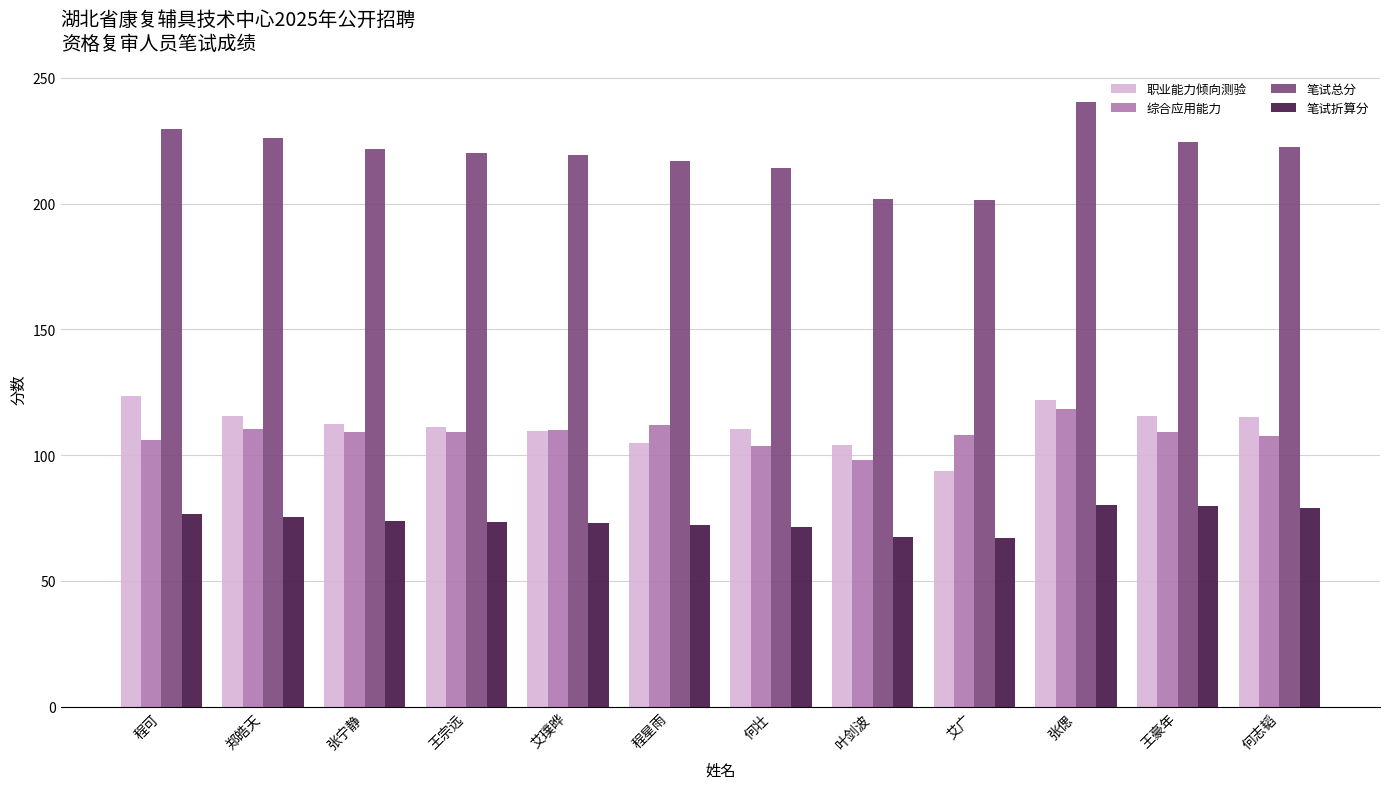

What is the difference between the highest and lowest values at 艾璞晔?

146.3